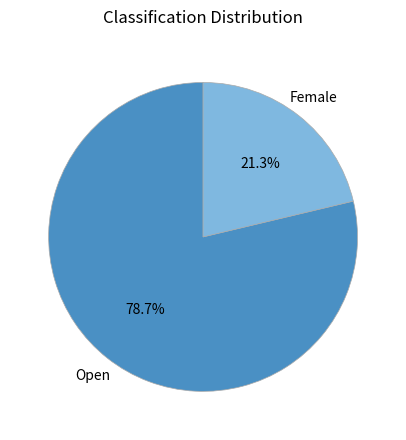

Which slice is the largest?

Open